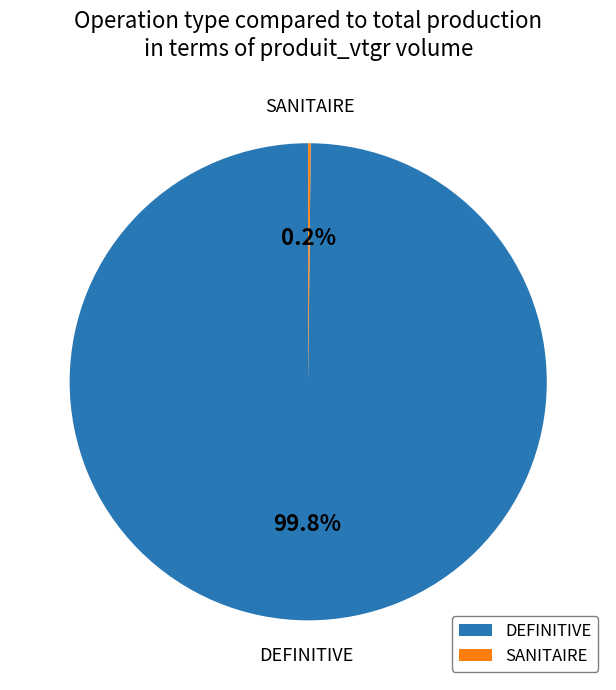

How much of the chart is everything except DEFINITIVE?

0.2%